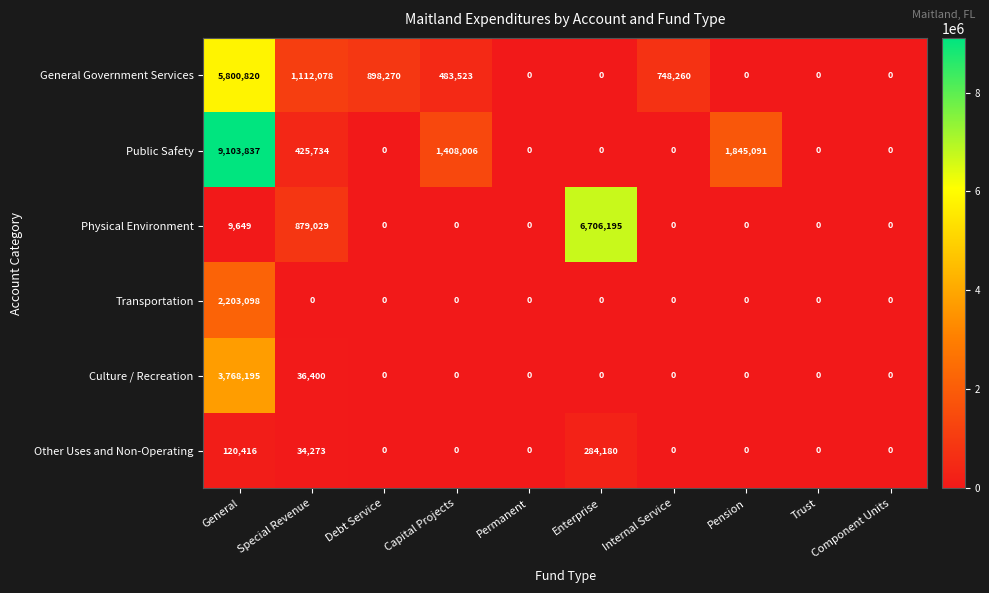

At which category does the chart reach its peak across all series?

General